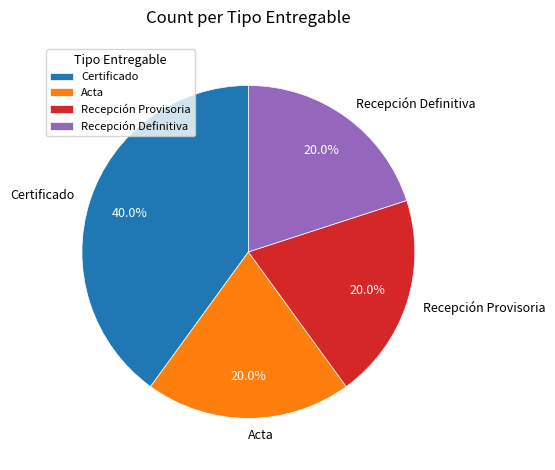

The Recepción Definitiva slice represents 33% of the pie. True or false?

False